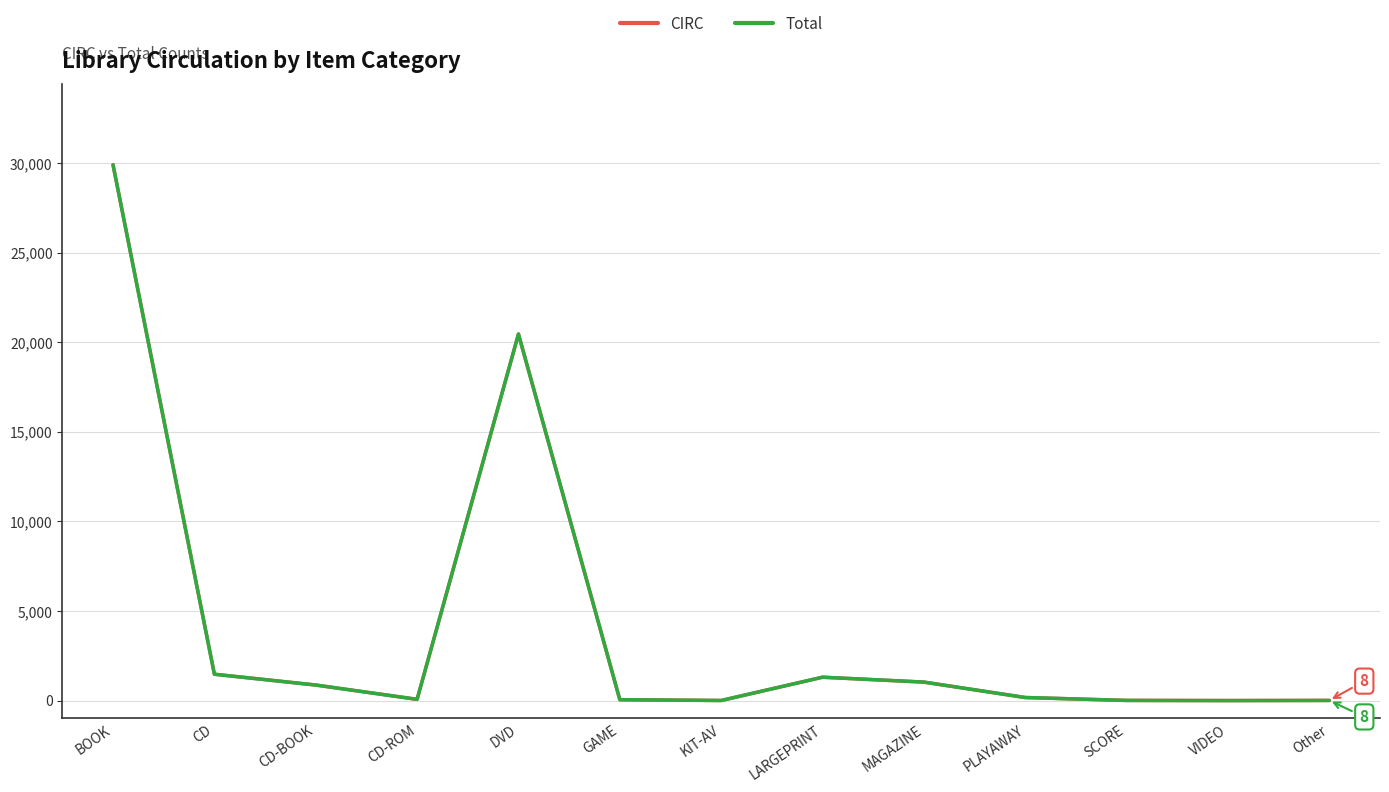

In CIRC, how many points are higher than both neighbors (excluding endpoints)?

2